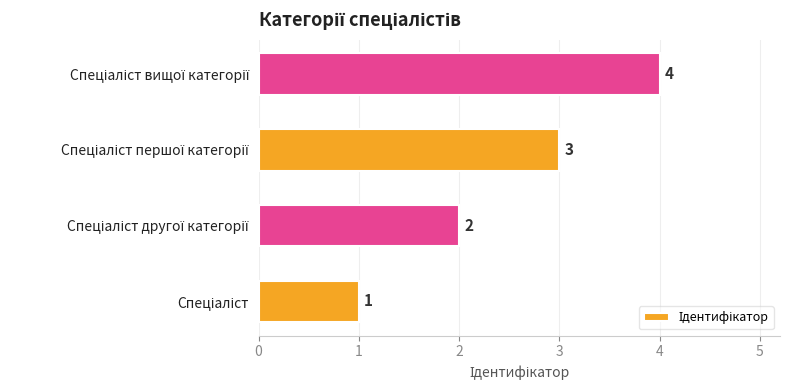

What is the greatest value displayed?

4